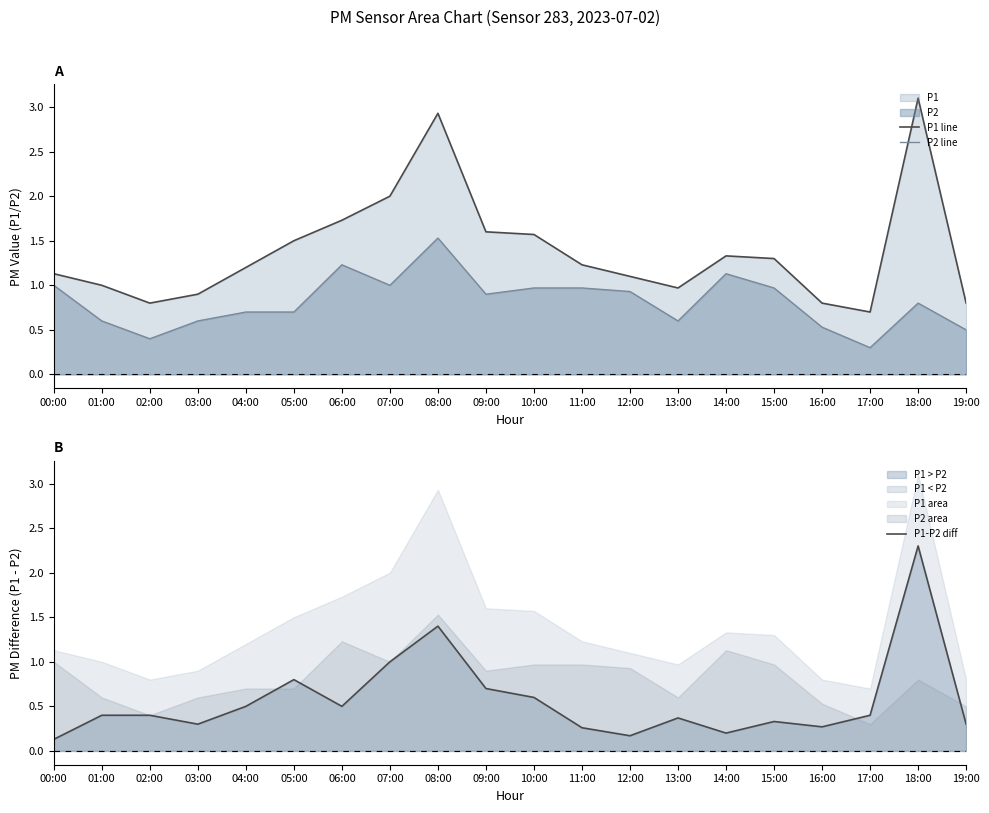

The P1 line series shows 2.7 at 05:00. True or false?

False